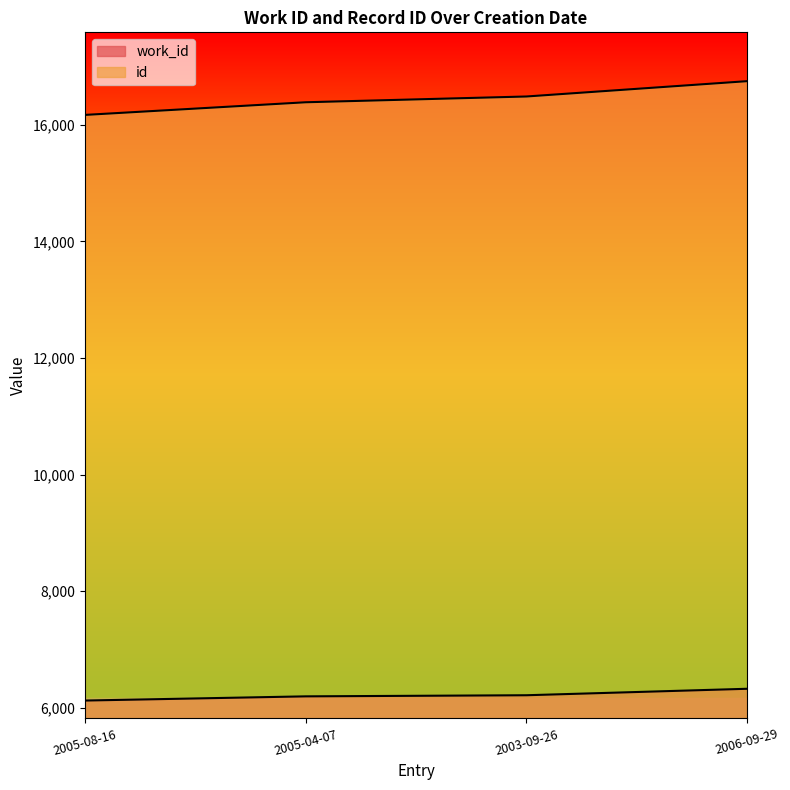

What is the sum of all id values?

65796